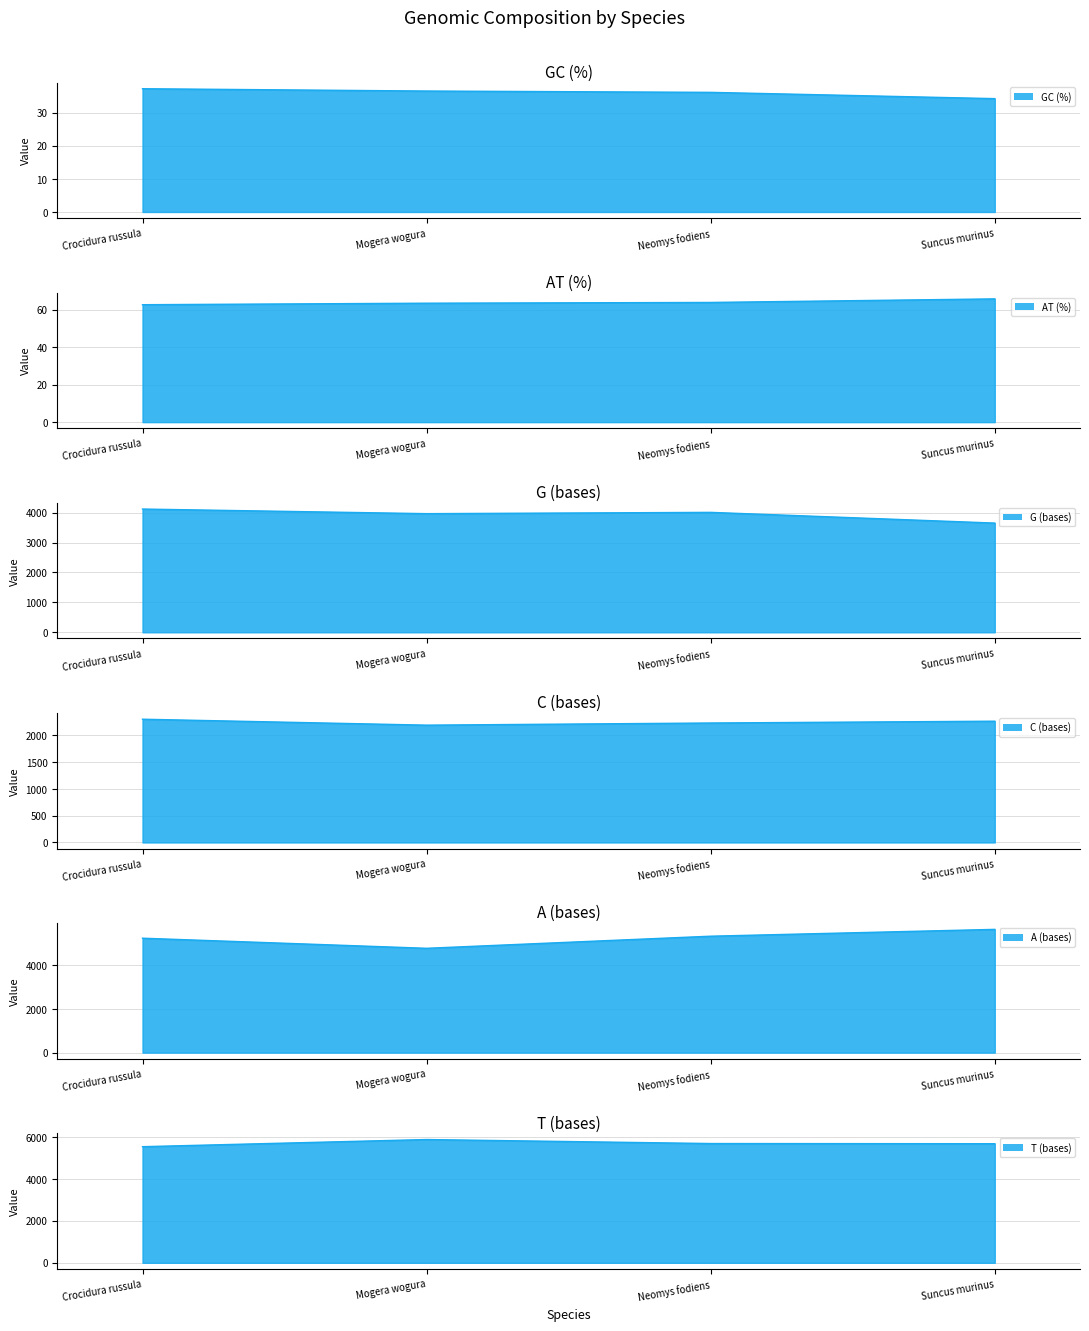

Which series has the largest range (max minus min)?

A (bases)